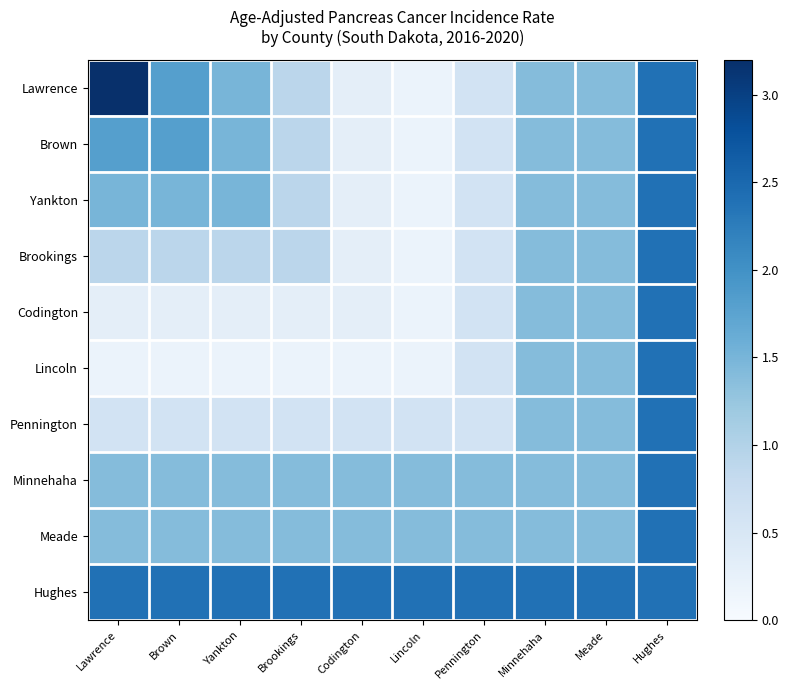

Which category has the highest value across all series?

Lawrence